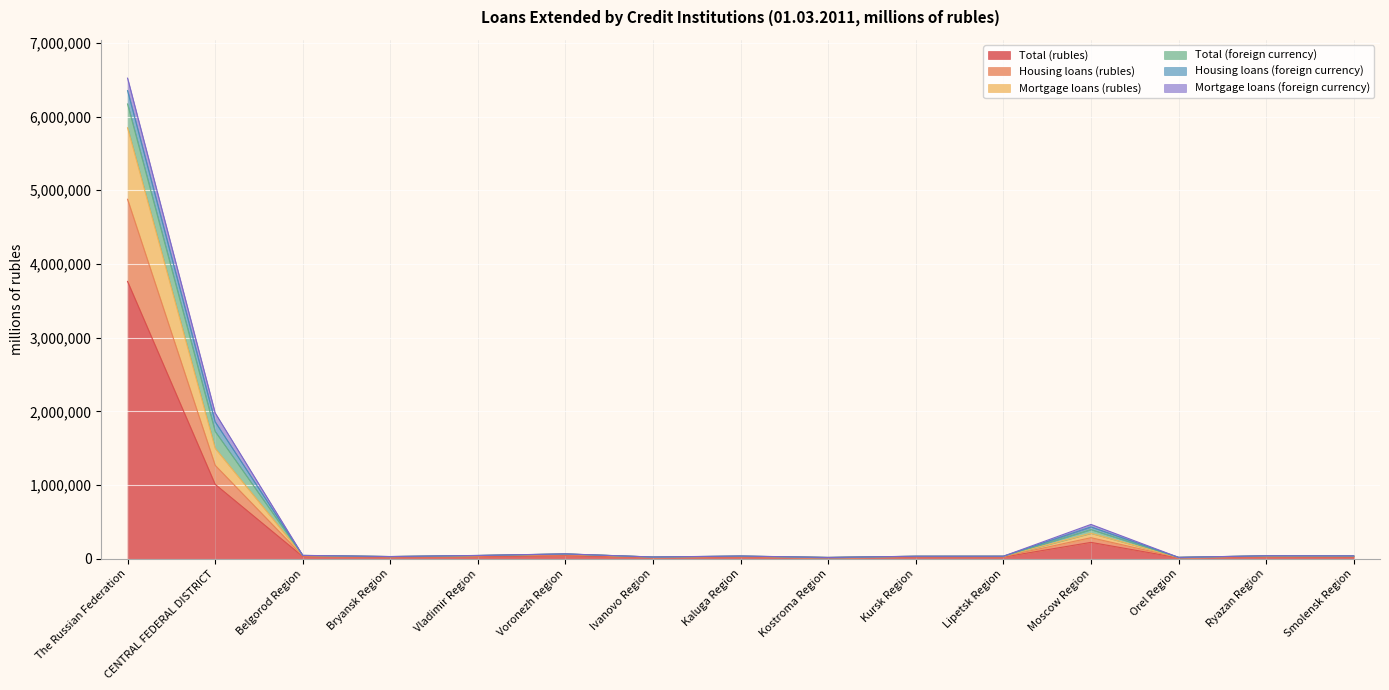

The Mortgage loans (rubles) series shows 29943 at Smolensk Region. True or false?

True